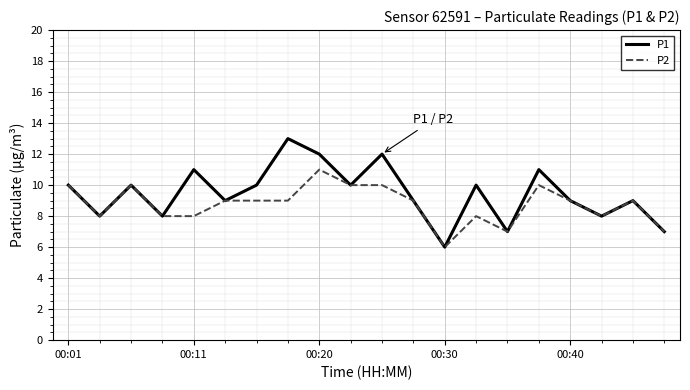

Which series has the largest range (max minus min)?

P1